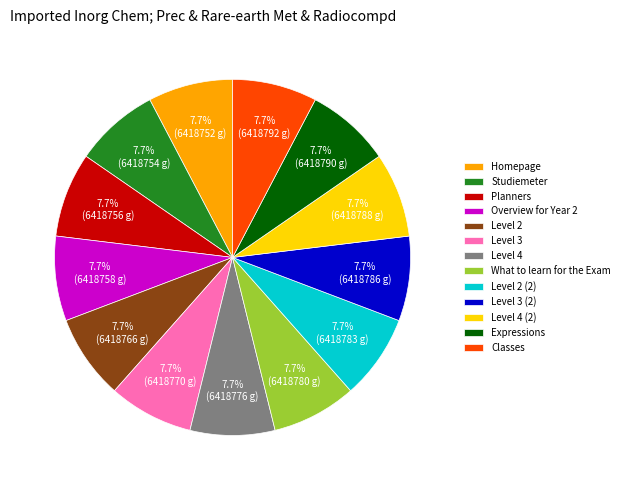

Is it true that Homepage is 8% of the pie?

True